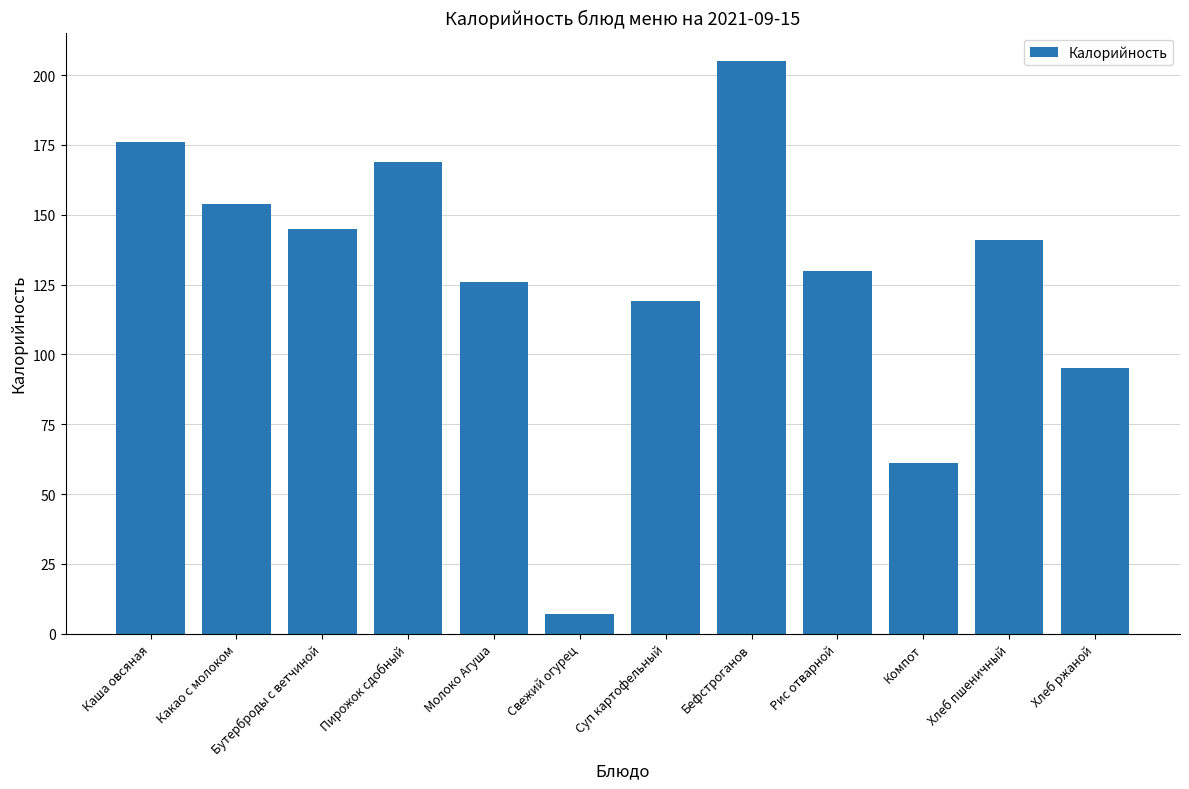

Which has a higher value, Молоко Агуша or Пирожок сдобный?

Пирожок сдобный